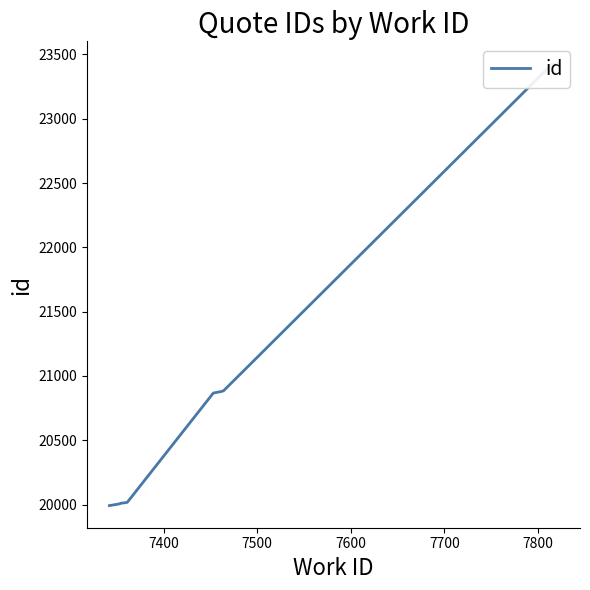

How many values exceed 20880?

4